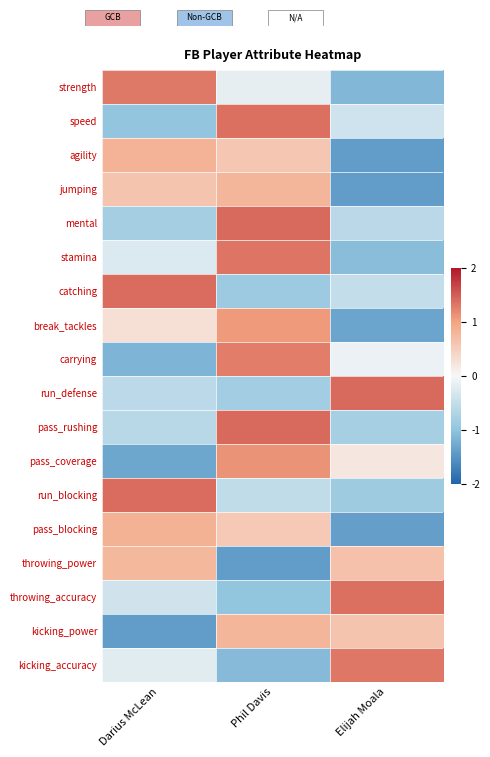

What is the maximum value shown in the chart?

1.4